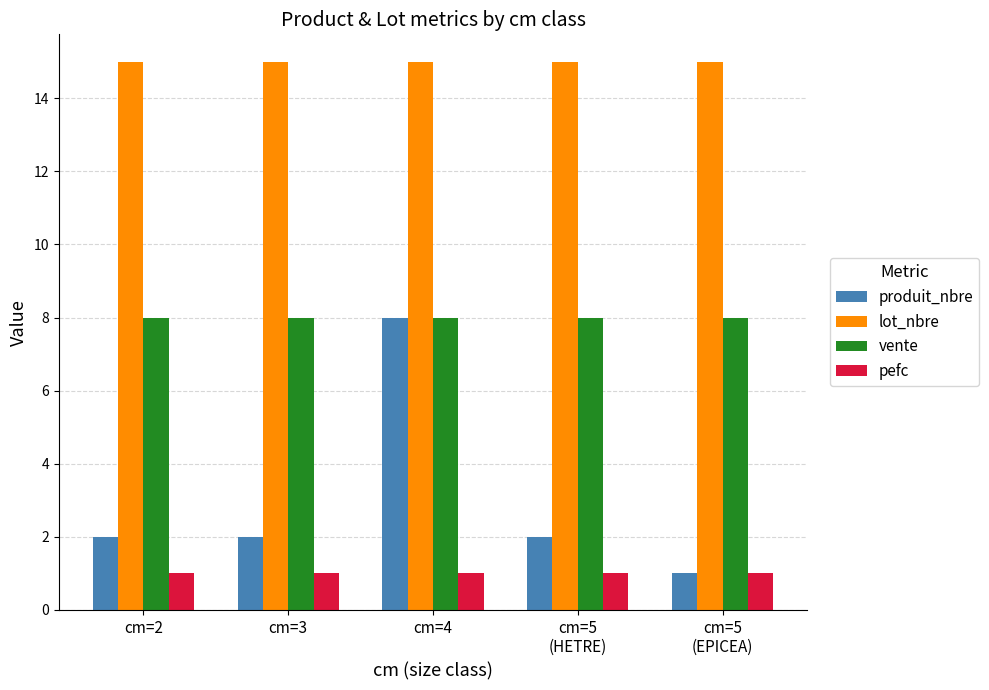

What position from the right is cm=4?

3